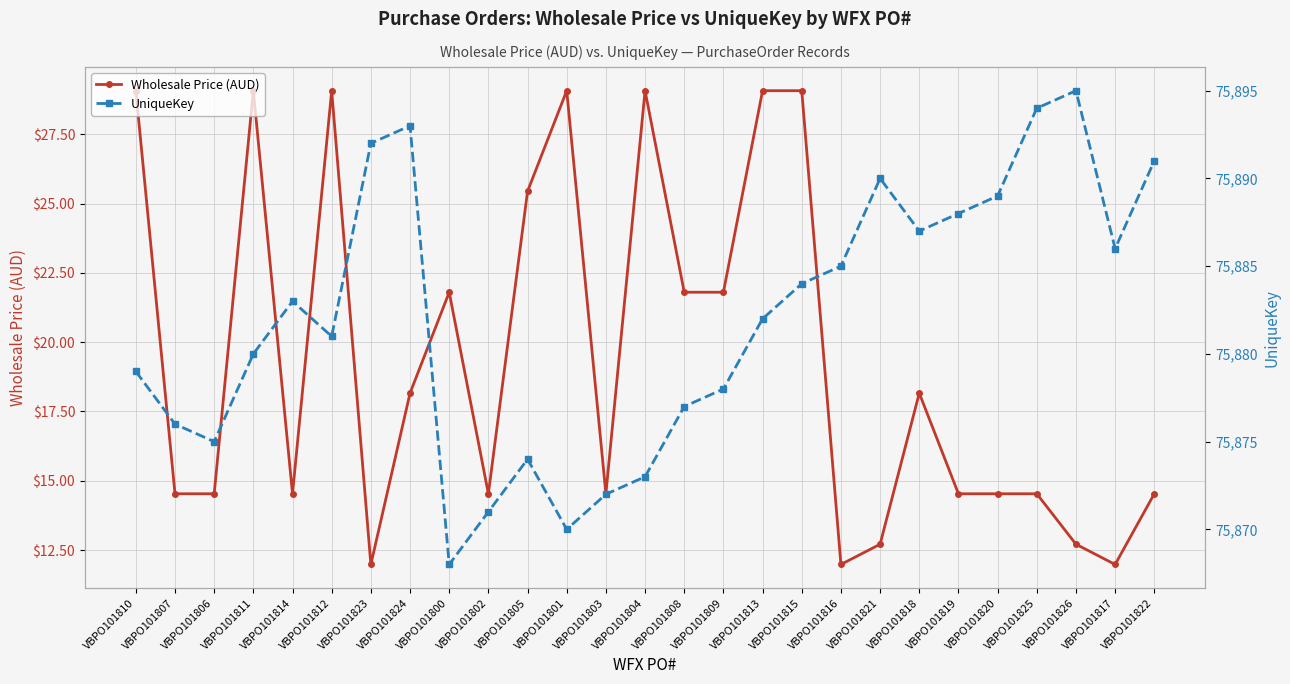

What is the total value across all series at VBPO101813?

75911.1